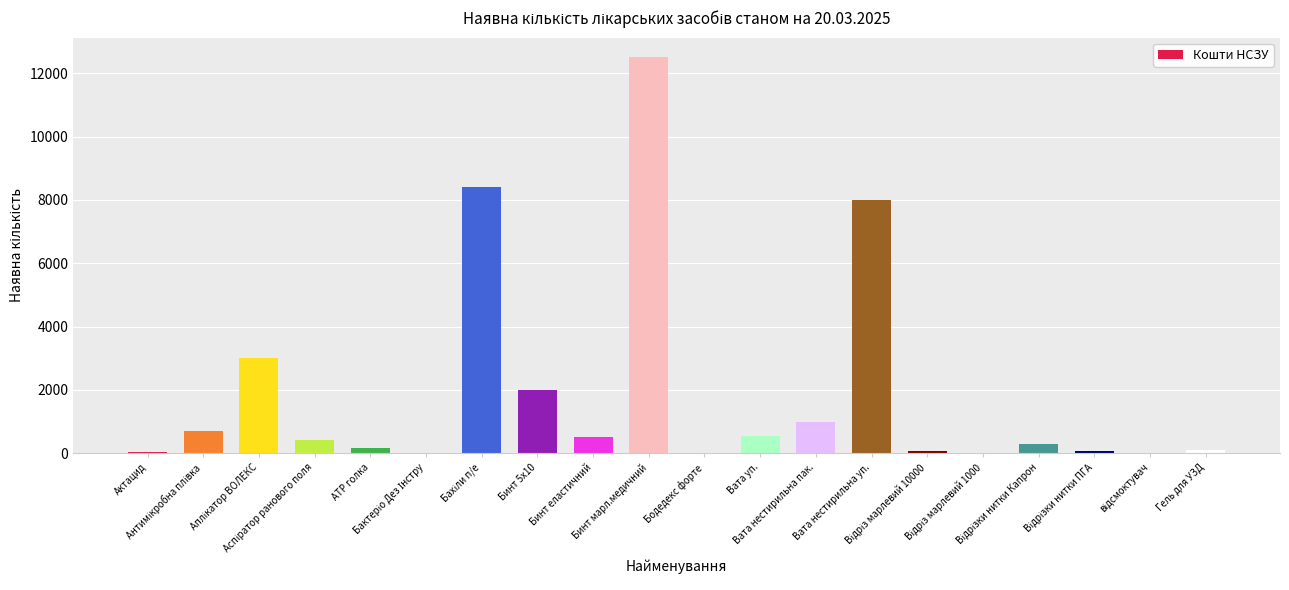

What is the greatest value displayed?

12500